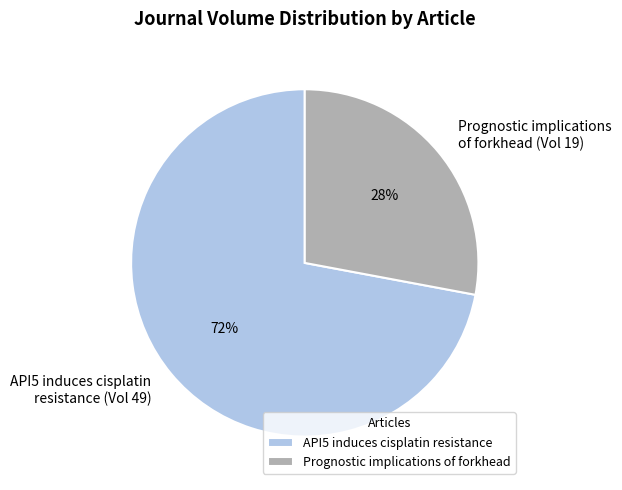

Do API5 induces cisplatin resistance and Prognostic implications of forkhead together represent more than half of the pie?

Yes